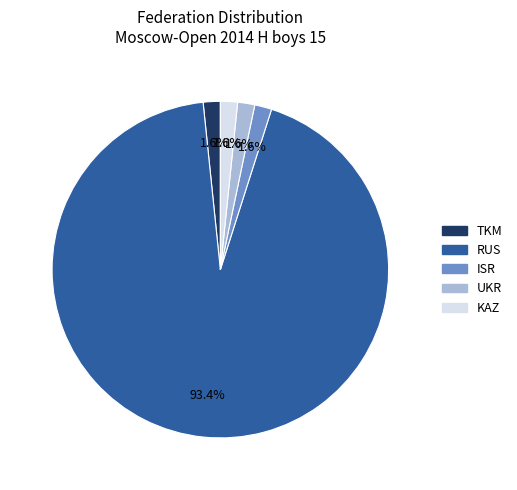

To the nearest percent, what percentage of the pie is ISR?

2%